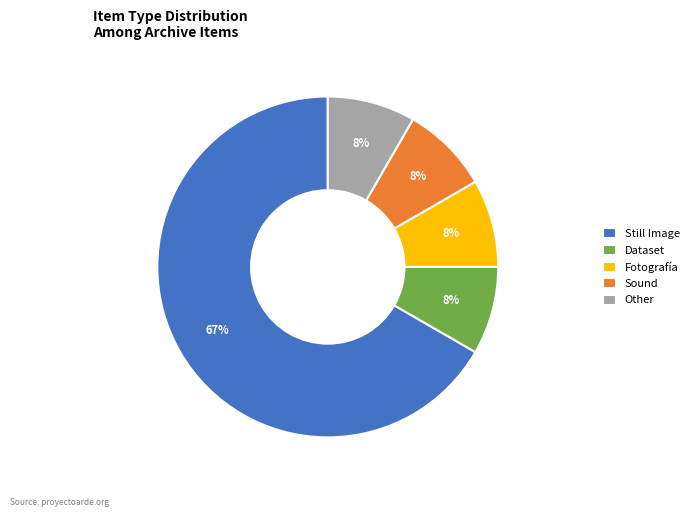

Combined, do Still Image and Fotografía account for over 50%?

Yes